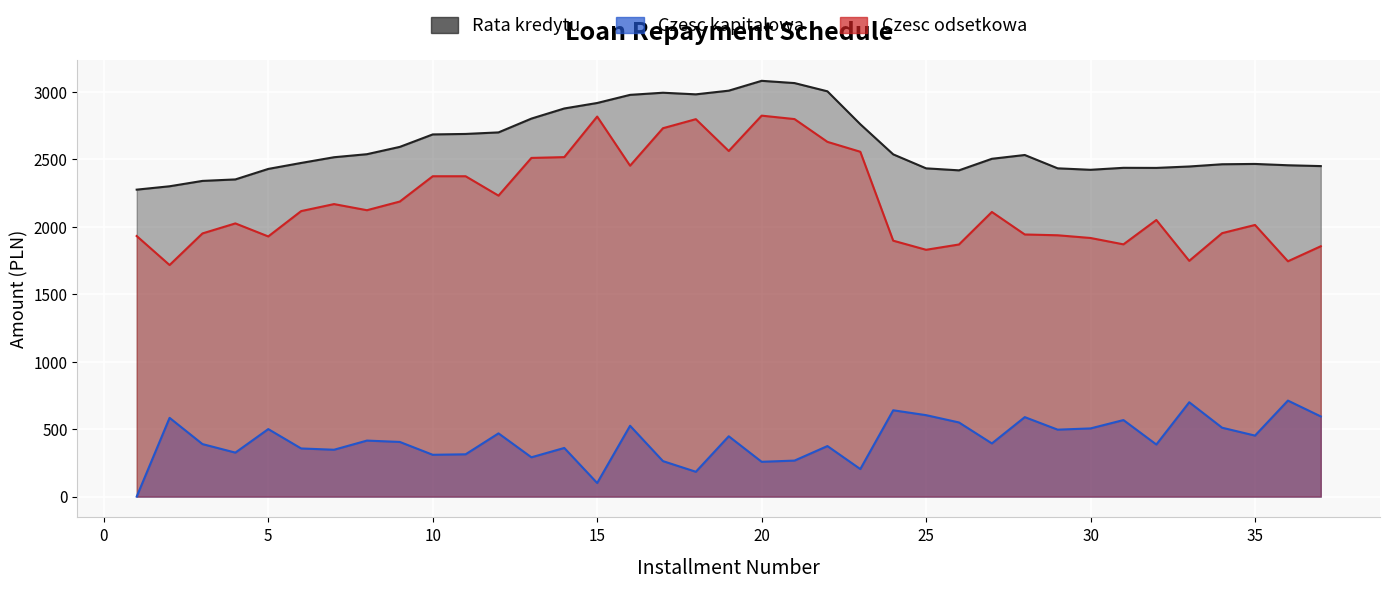

True or false: Rata kredytu and Czesc kapitalowa cross at least once.

False